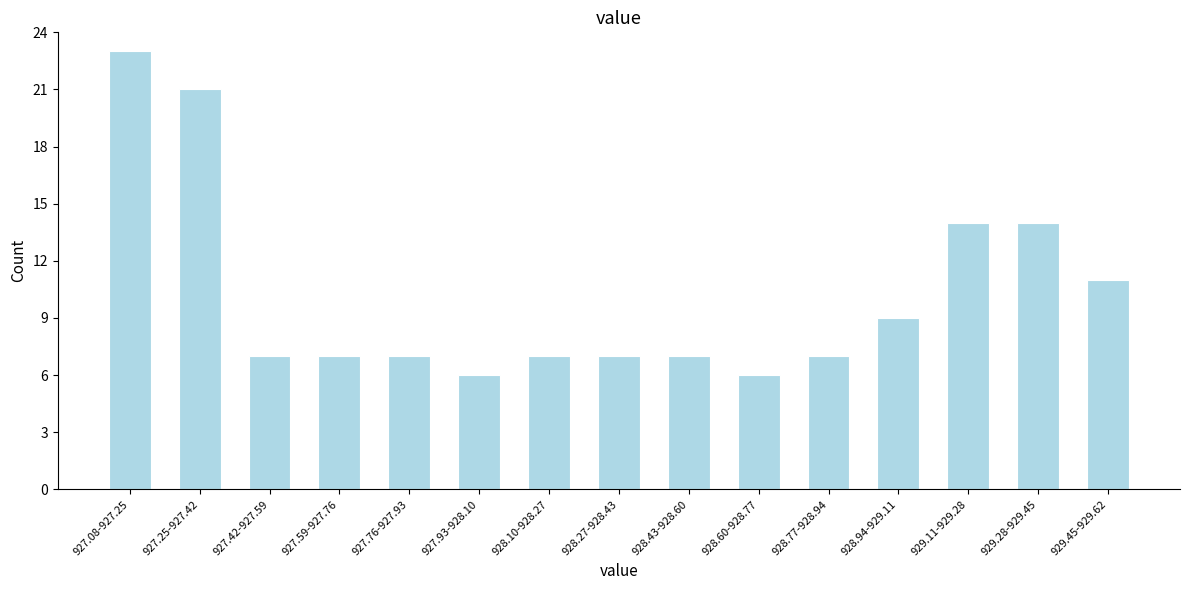

Reading left to right, transcribe all the data shown in this chart.

23	21	7	7	7	6	7	7	7	6	7	9	14	14	11